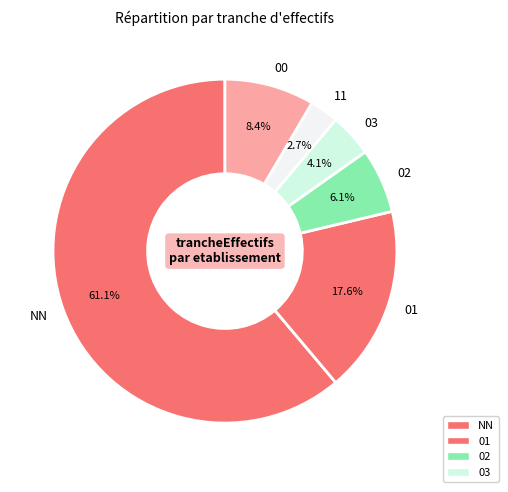

True or false: NN accounts for 55% of the total.

False